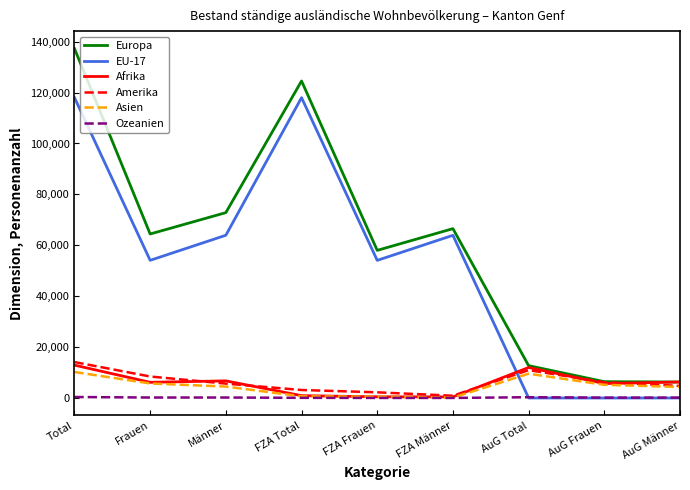

Read the Europa value at Frauen.

64445